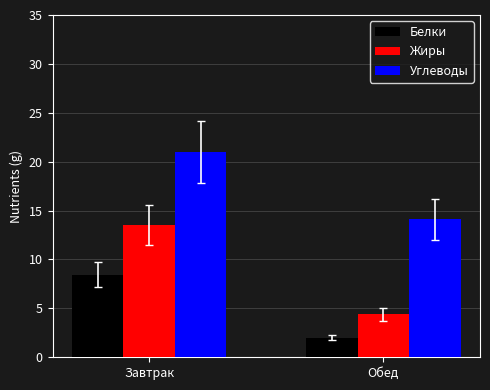

What is the sum of the Белки values at Обед and Завтрак?

10.5